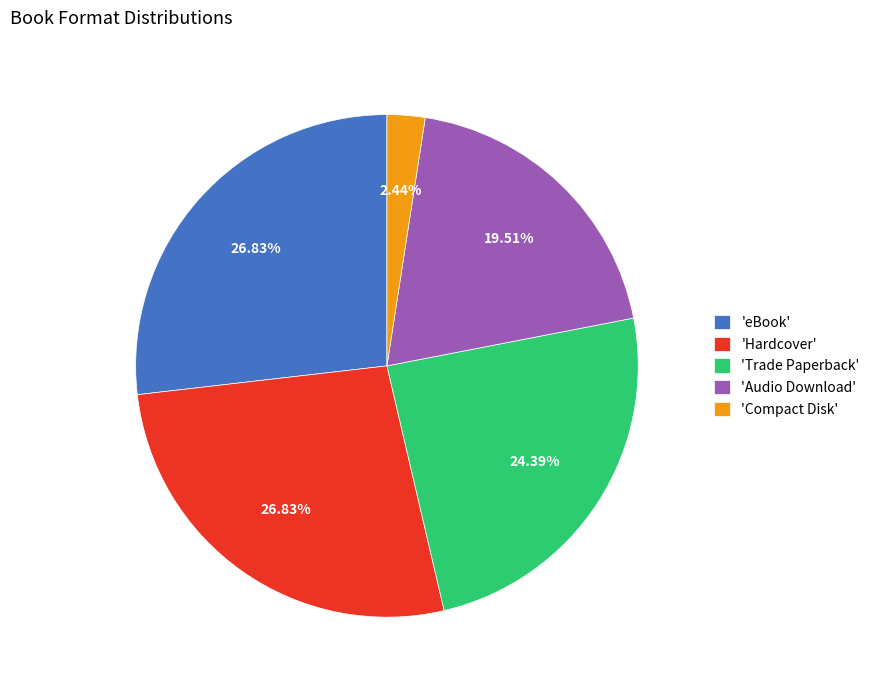

Is there a majority slice in this chart?

No